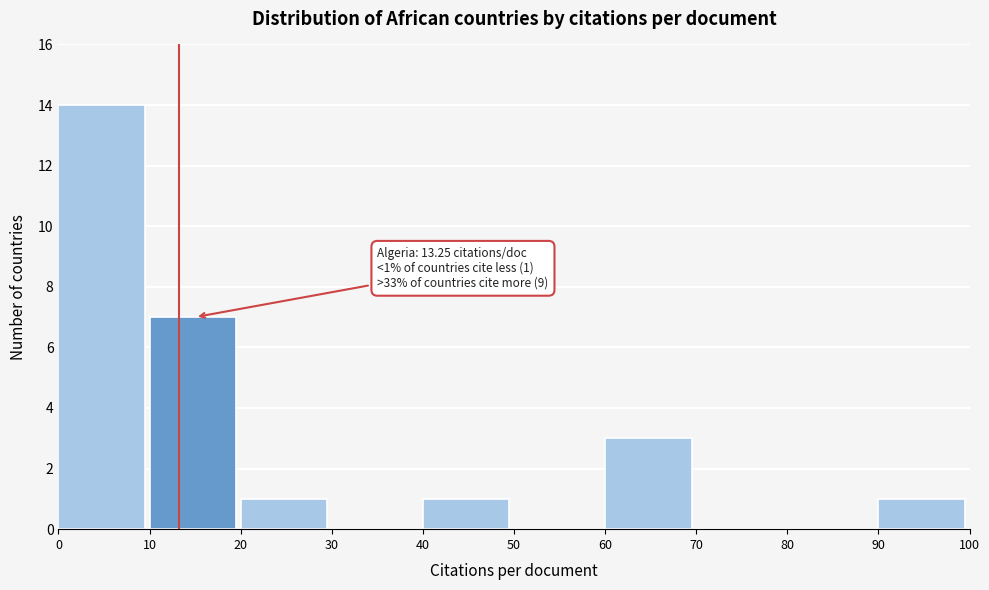

Which range on the x-axis has the tallest bar?

0 to 10